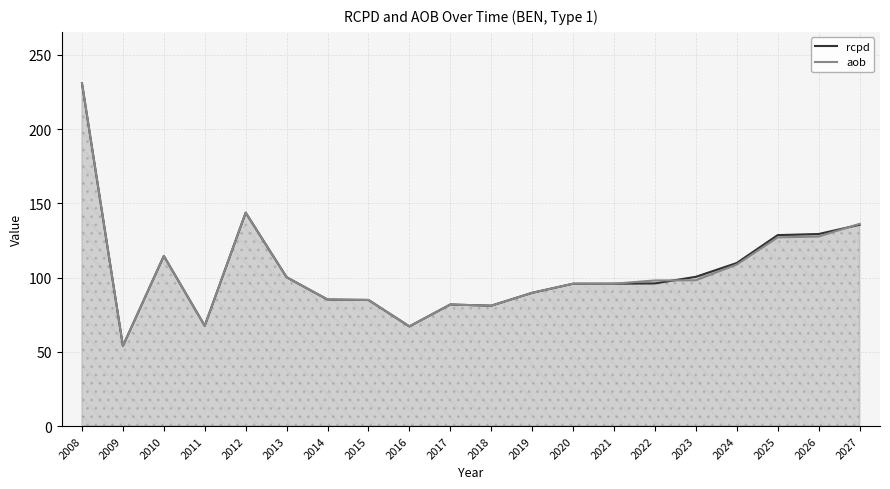

What is the difference between the aob values at 2009 and 2023?

44.2